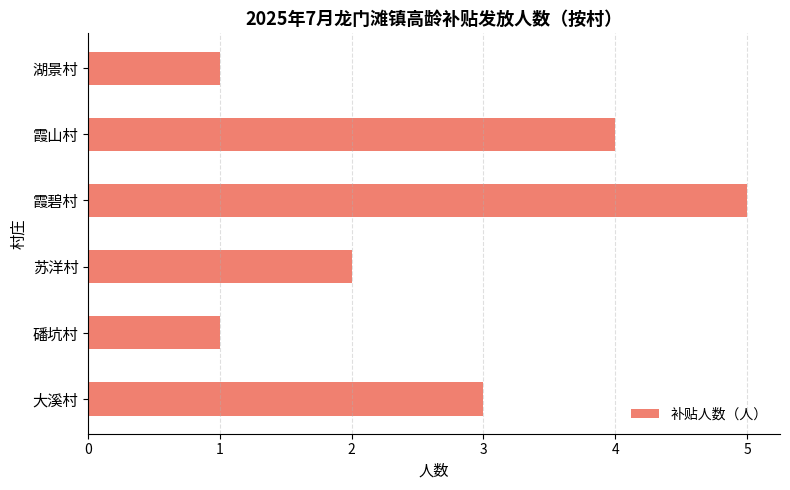

Between 霞碧村 and 霞山村, which is larger?

霞碧村